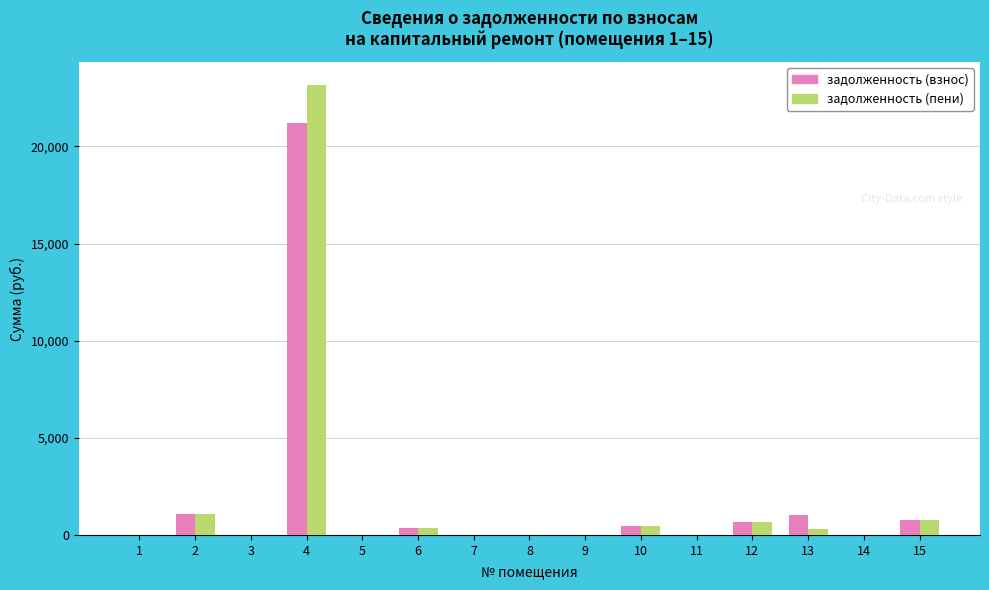

The value of задолженность (пени) at 8 is 0.0. True or false?

True